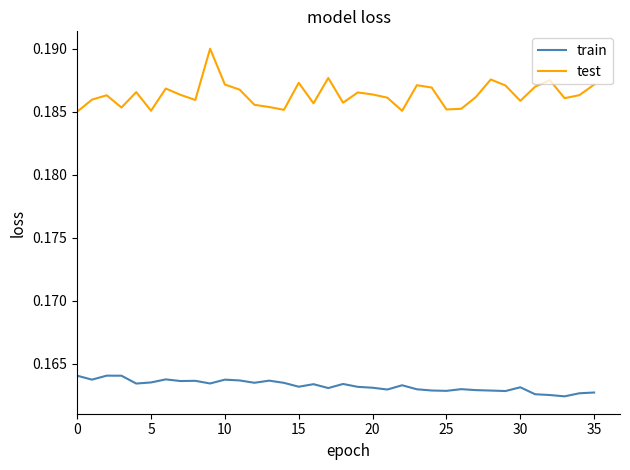

True or false: train and test intersect in this chart.

False